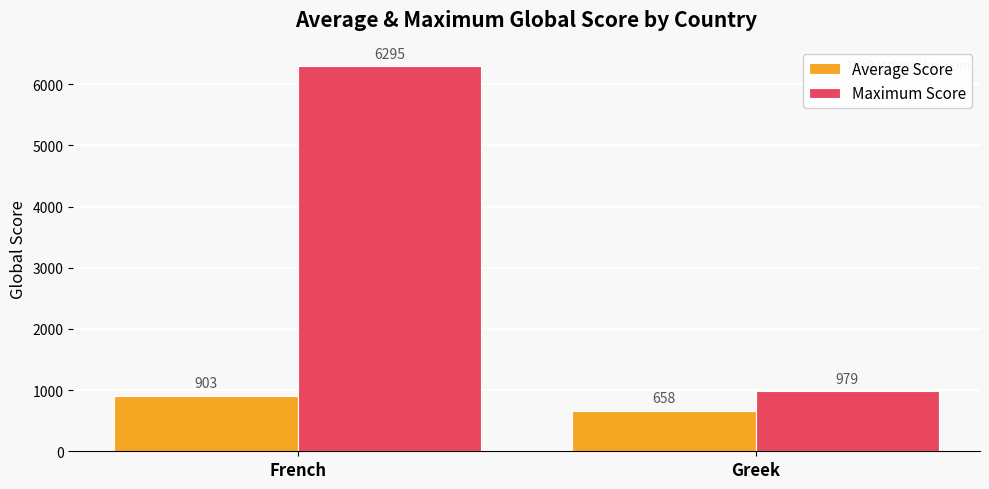

Which series changed the most between French and Greek?

Maximum Score